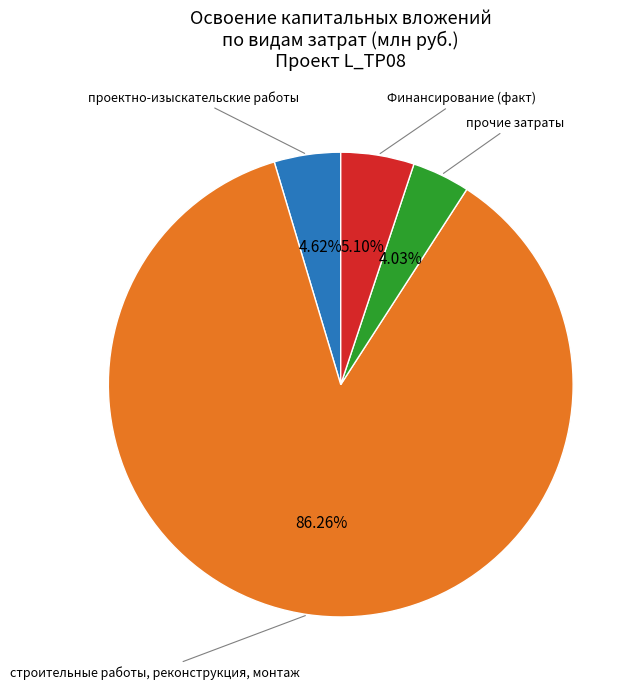

Rank the categories by value from lowest to highest.

прочие затраты, проектно-изыскательские работы, Финансирование (факт), строительные работы, реконструкция, монтаж